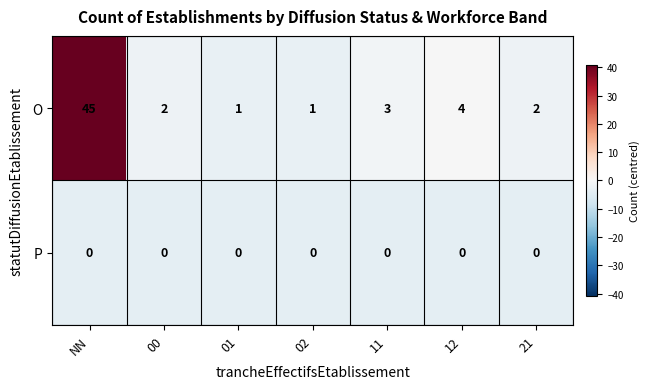

Reading right to left, list all the values displayed in this chart.

O: 2	4	3	1	1	2	45
P: 0	0	0	0	0	0	0